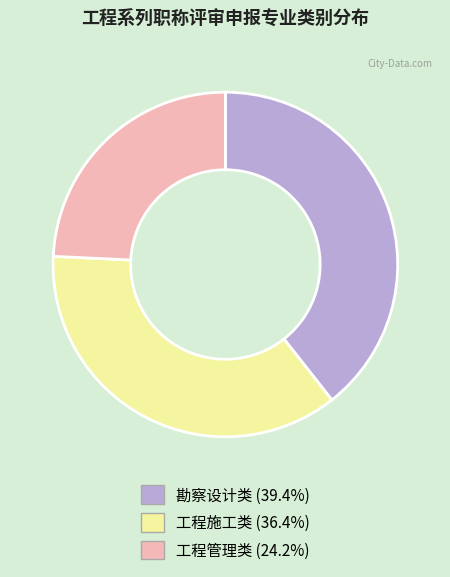

Approximately how many times larger is the value at 工程施工类 compared to 勘察设计类?

0.9